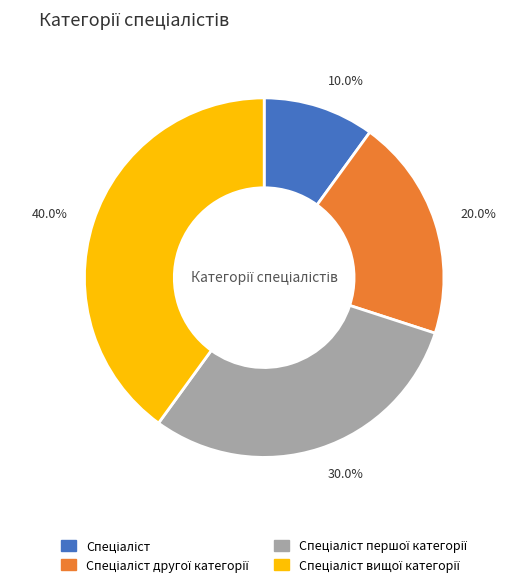

Does any single category account for the majority?

No